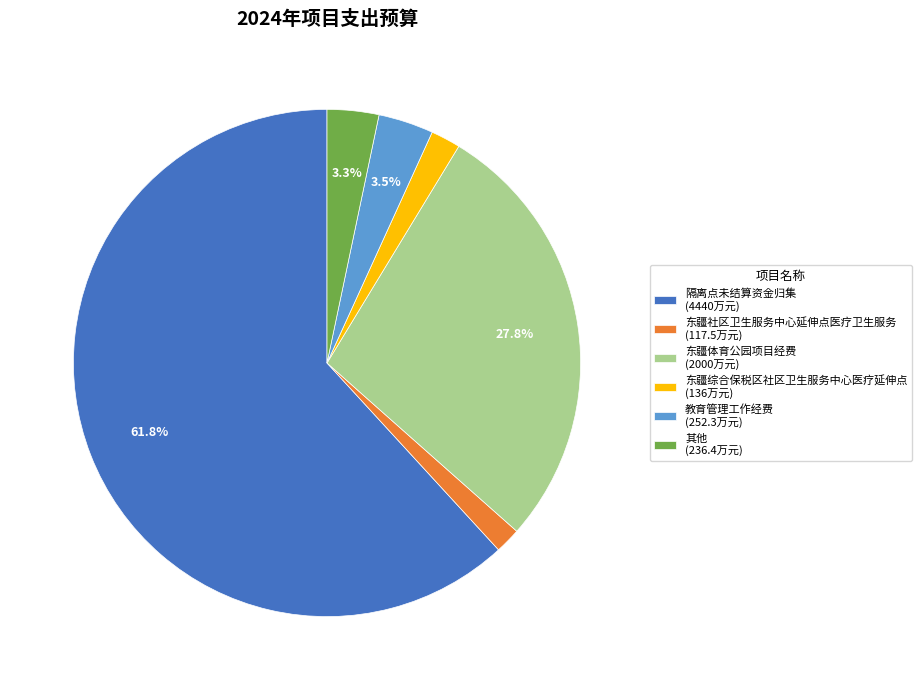

To the nearest percent, what is the difference between the largest and smallest slice percentages?

60%